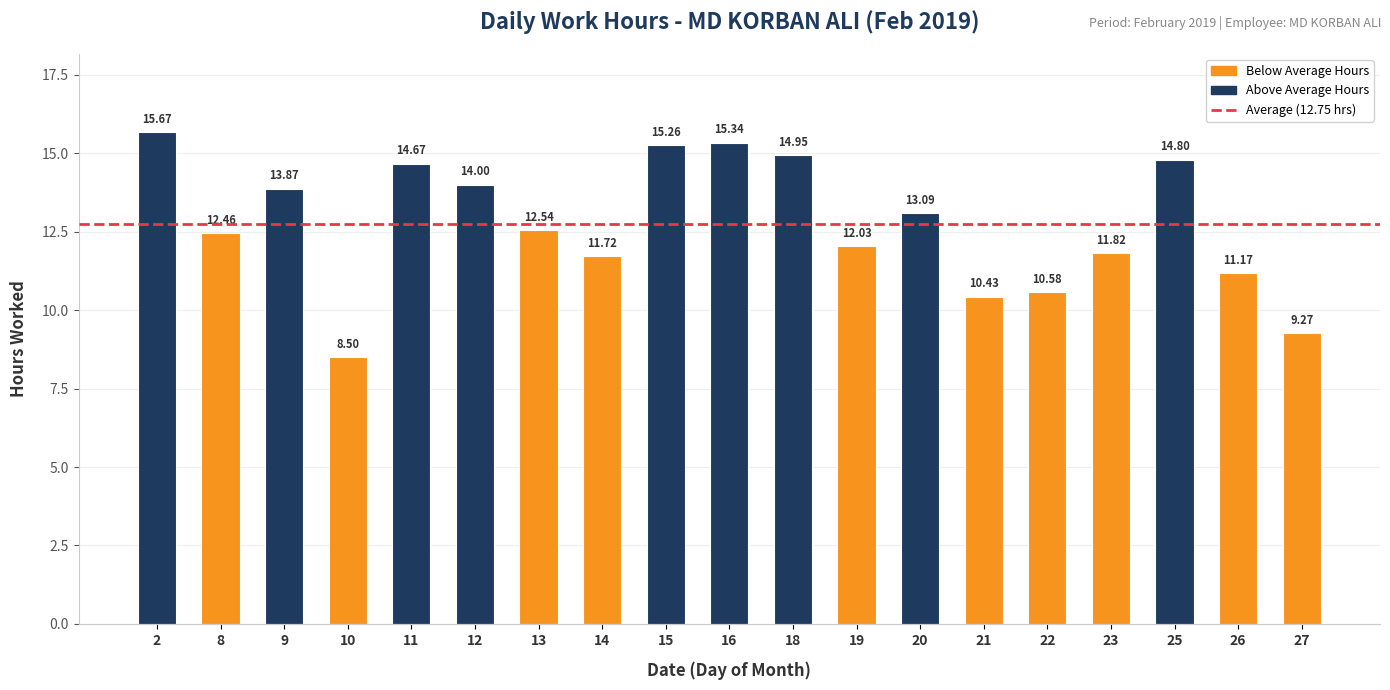

Approximately how many times larger is the value at 15 compared to 27?

1.6